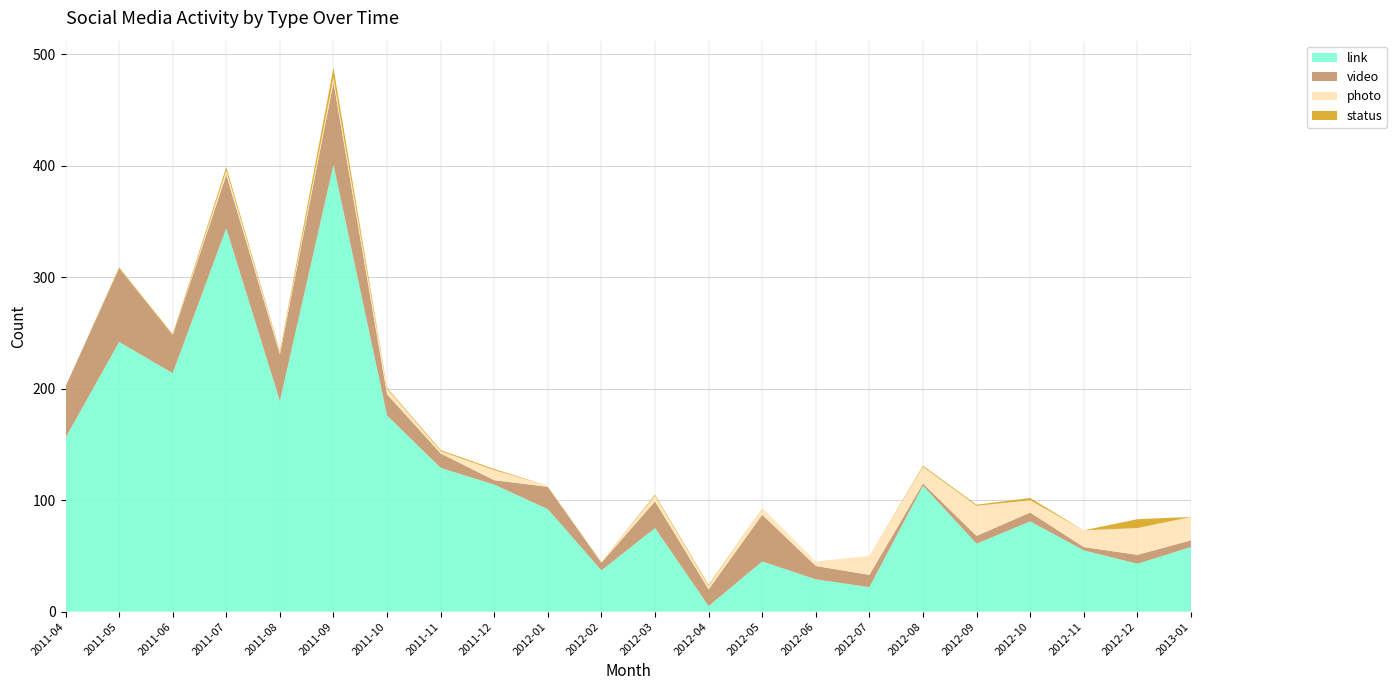

Reading left to right, transcribe all the data shown in this chart.

link: 156	242	214	344	189	401	176	129	114	92	37	75	5	45	29	22	113	61	81	55	43	58
video: 46	66	34	48	42	74	19	13	4	20	7	24	15	42	12	11	2	7	8	3	8	6
photo: 0	0	0	4	2	4	5	2	9	1	1	5	3	6	4	17	15	27	11	15	24	21
status: 0	1	1	3	1	9	1	1	1	0	0	1	1	0	0	0	1	1	2	0	8	0